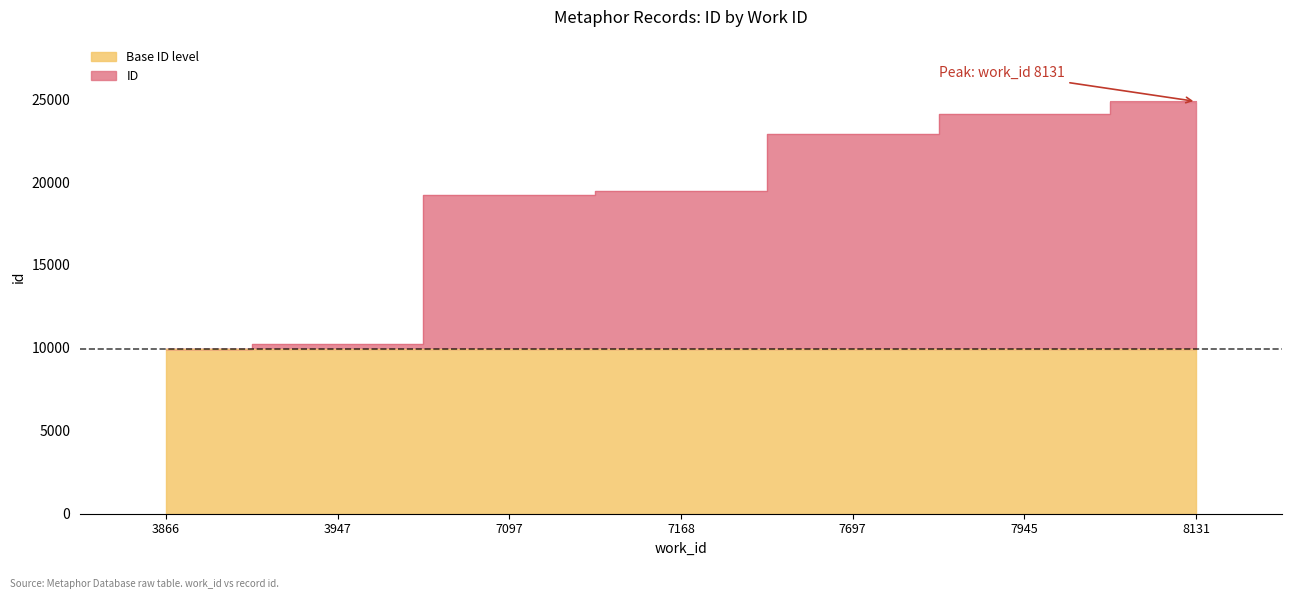

Which category has the highest value across all series?

8131